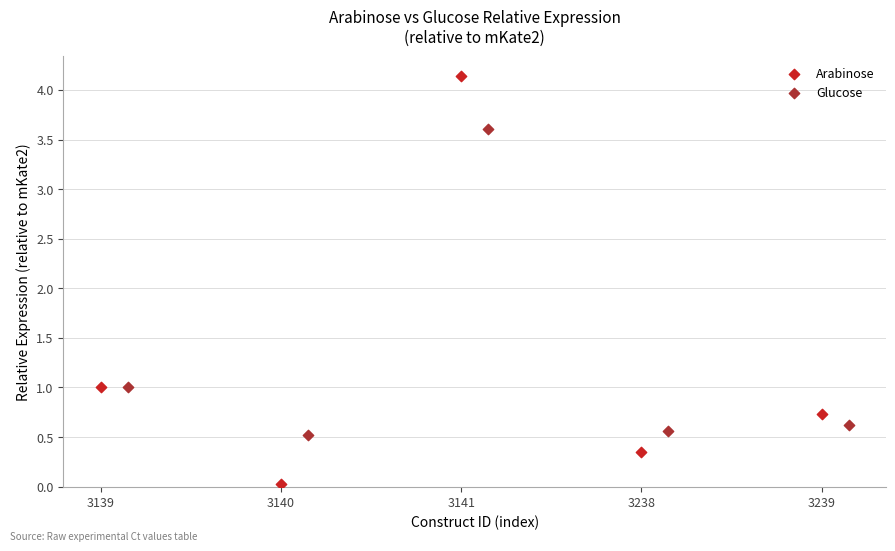

Which series reaches the maximum Y coordinate?

Arabinose